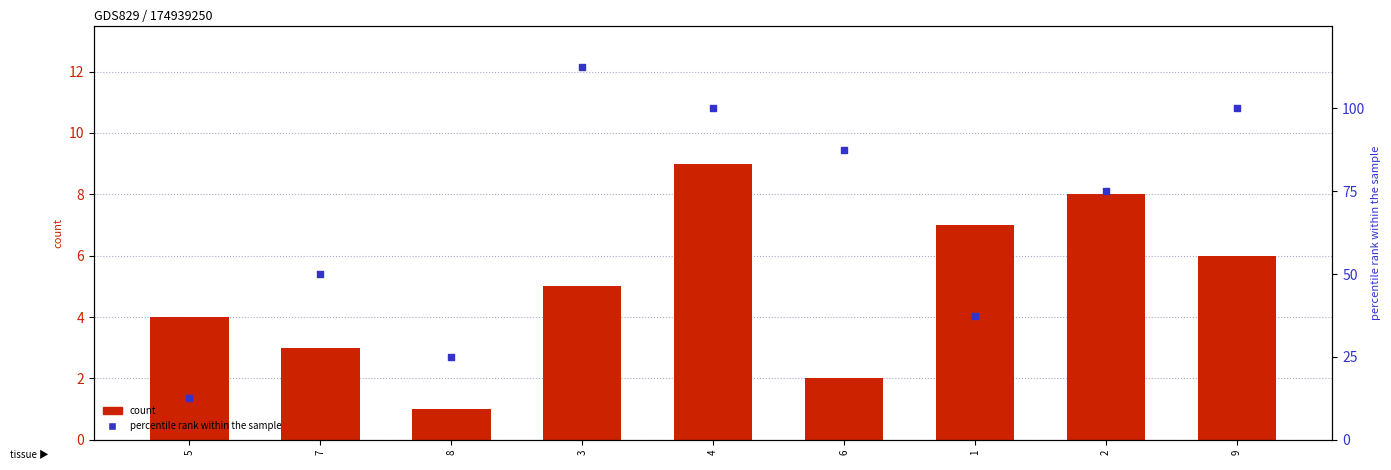

At how many categories does at least one series exceed 100?

1